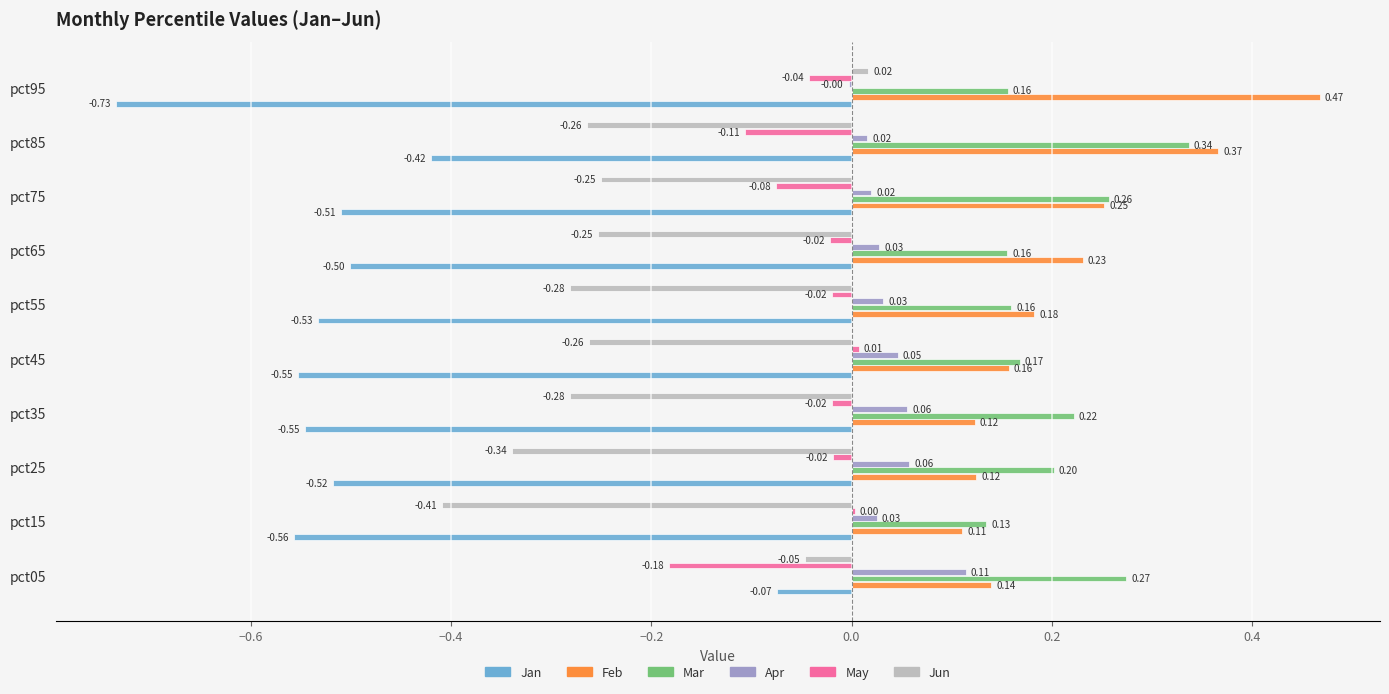

Which series changed the most between pct05 and pct95?

Jan